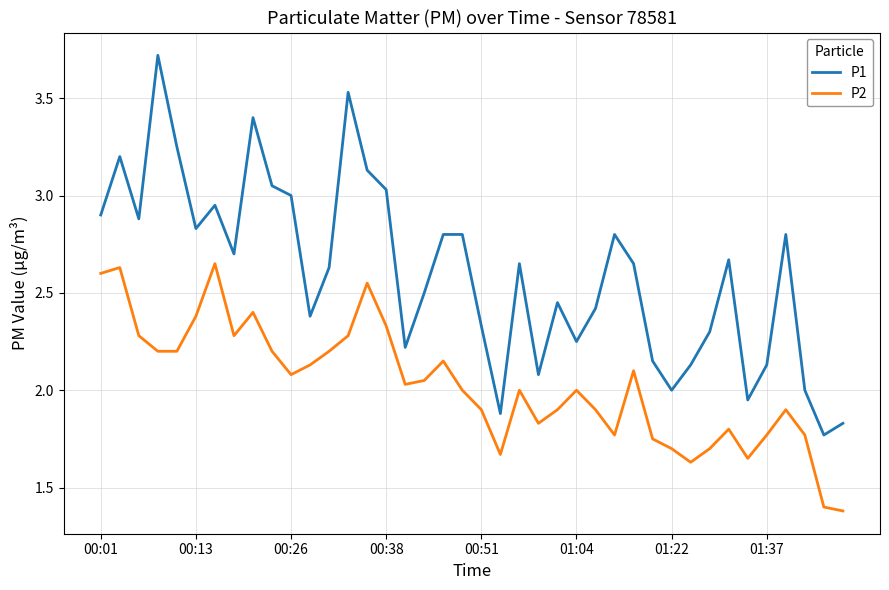

What is the highest value of the P1 series?

3.7